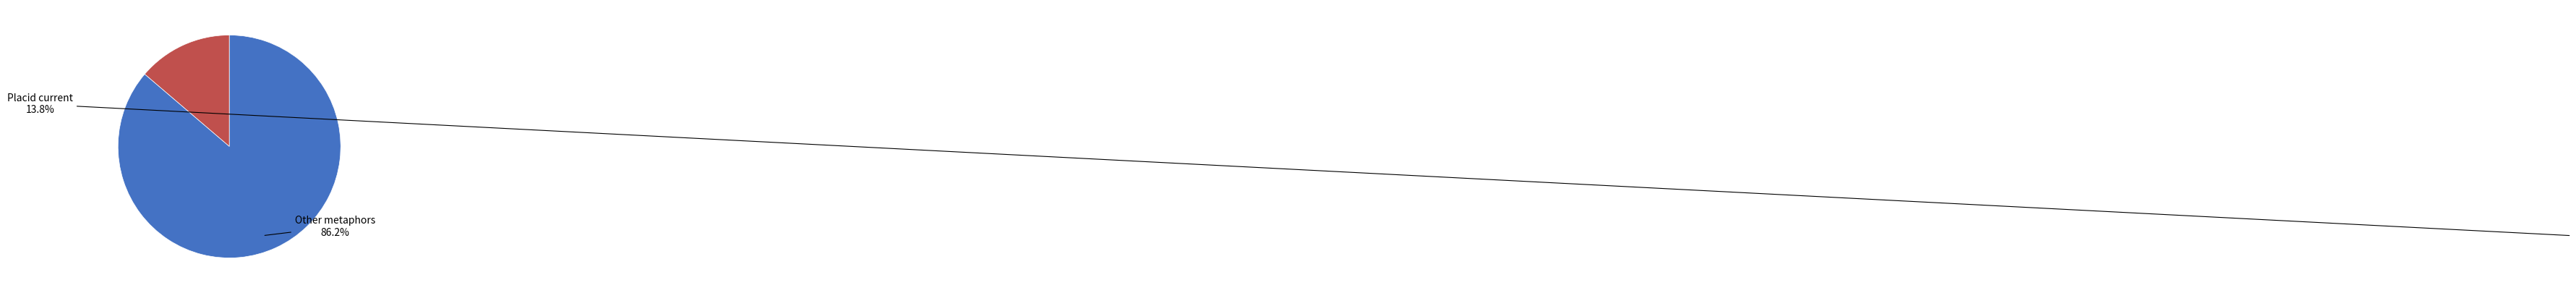

Does any single category account for the majority?

Yes